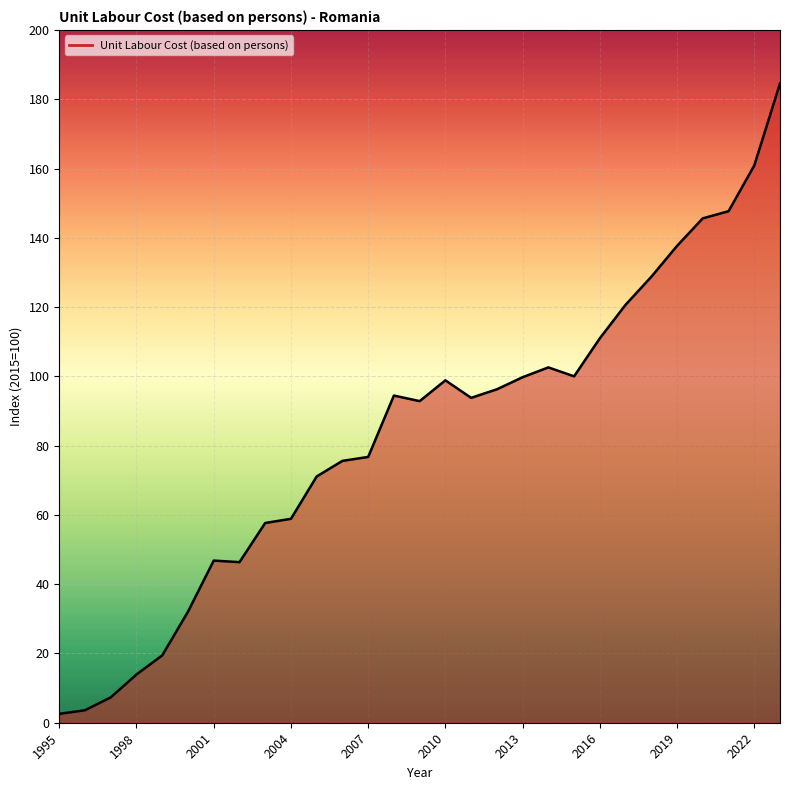

What is the smallest value displayed?

2.6